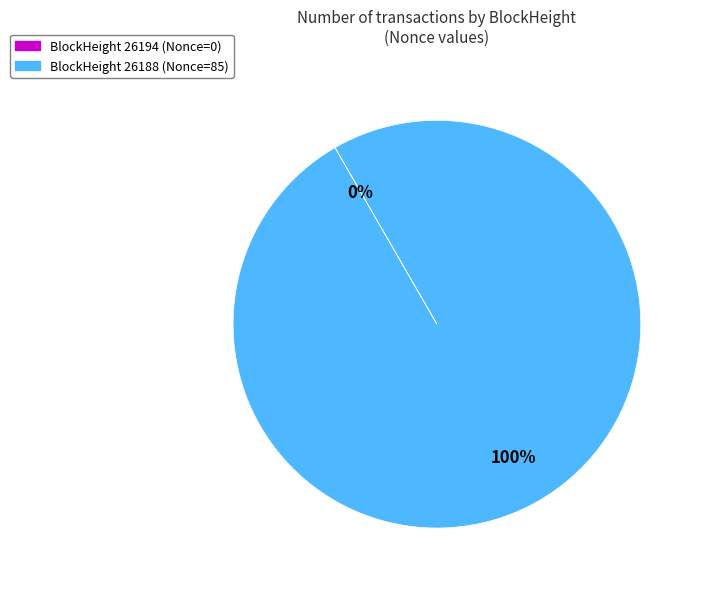

Is there any slice that represents more than half of the pie?

Yes